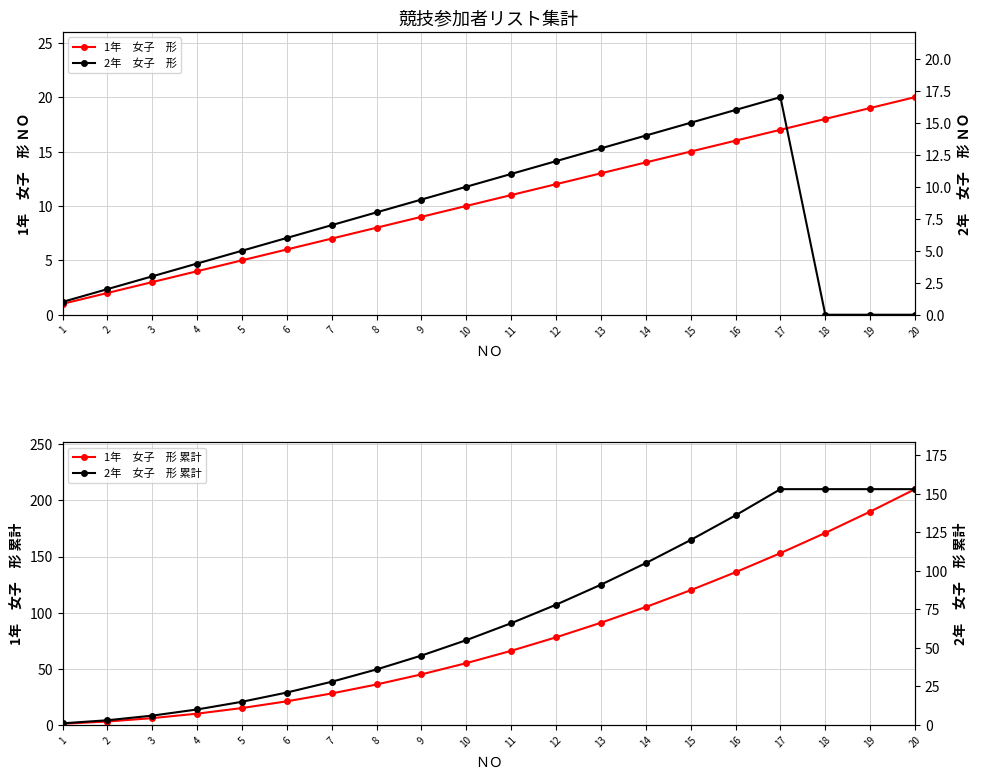

What is the value of the 1年　女子　形 累計 point at the 18th from the left?

171